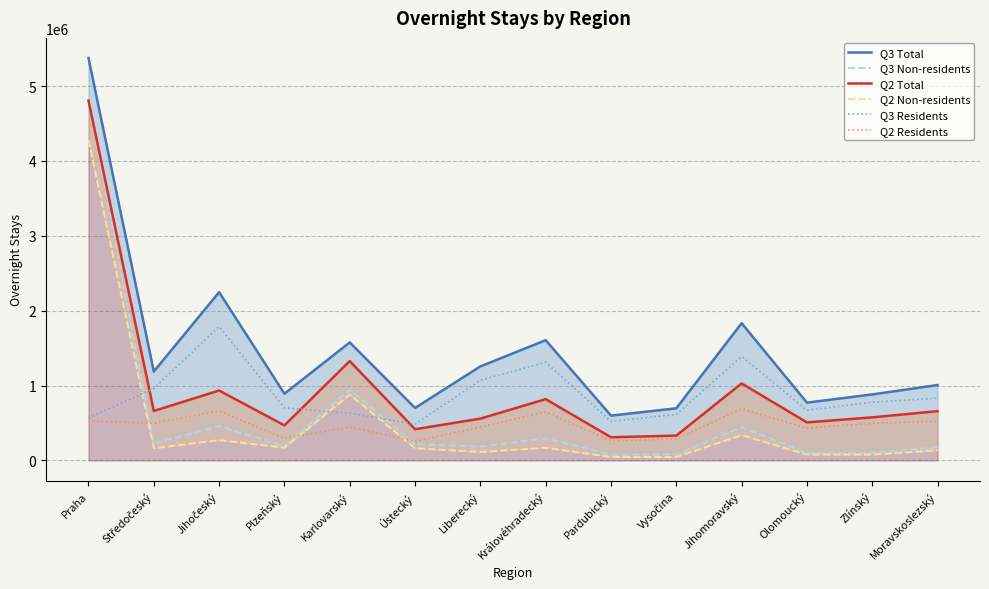

Which category has the highest value in the Q3 Non-residents series?

Praha